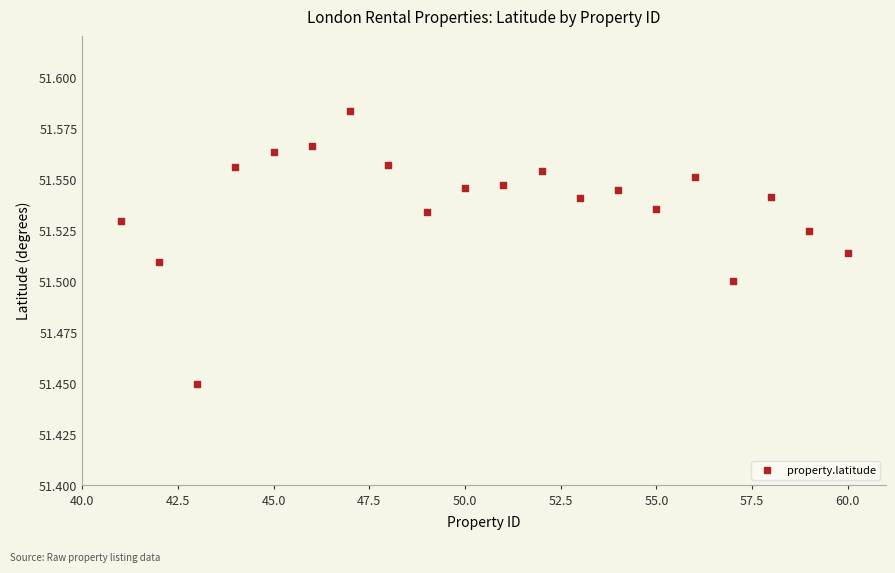

What is the range of X values (max minus min)?

19.0